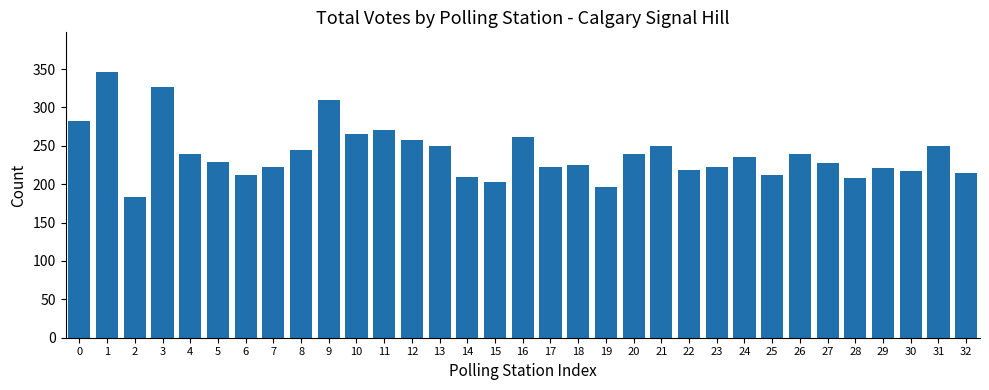

Which label corresponds to the smallest value in the chart?

2